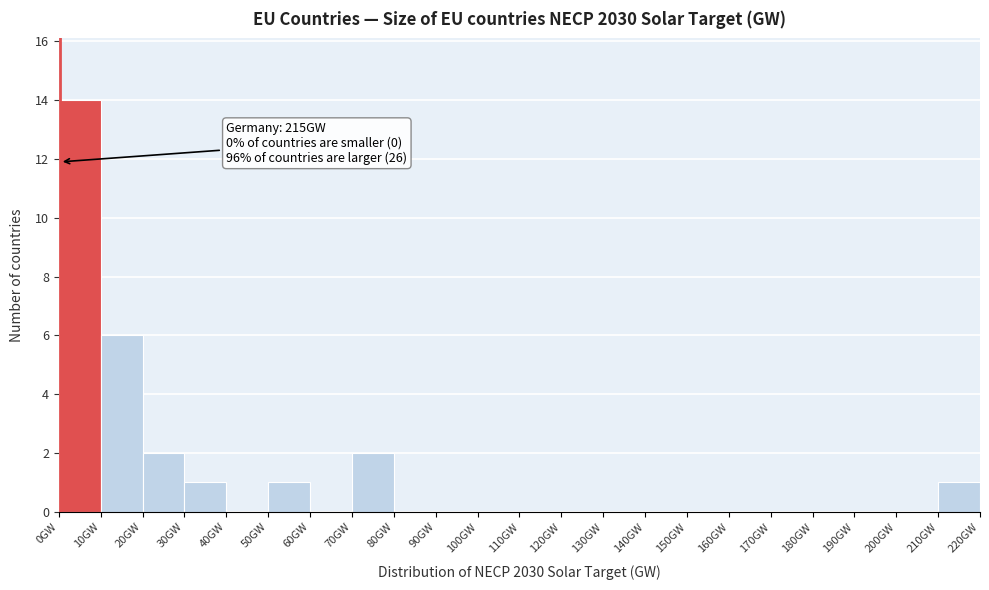

Which range on the x-axis has the tallest bar?

0 to 10